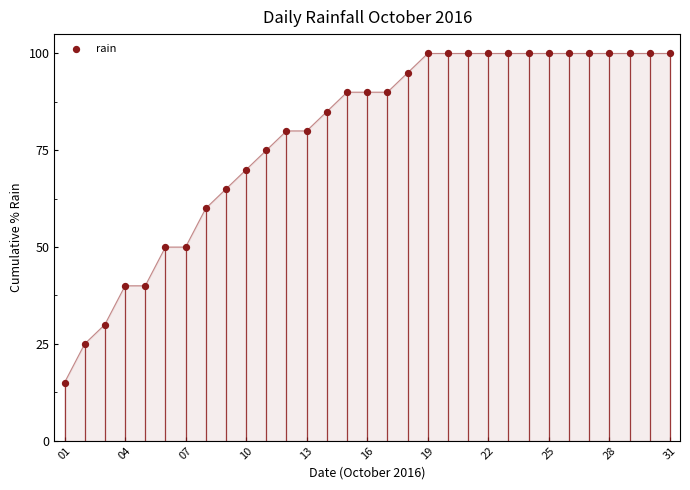

Approximately how many times larger is the value at 27 compared to 17?

1.1